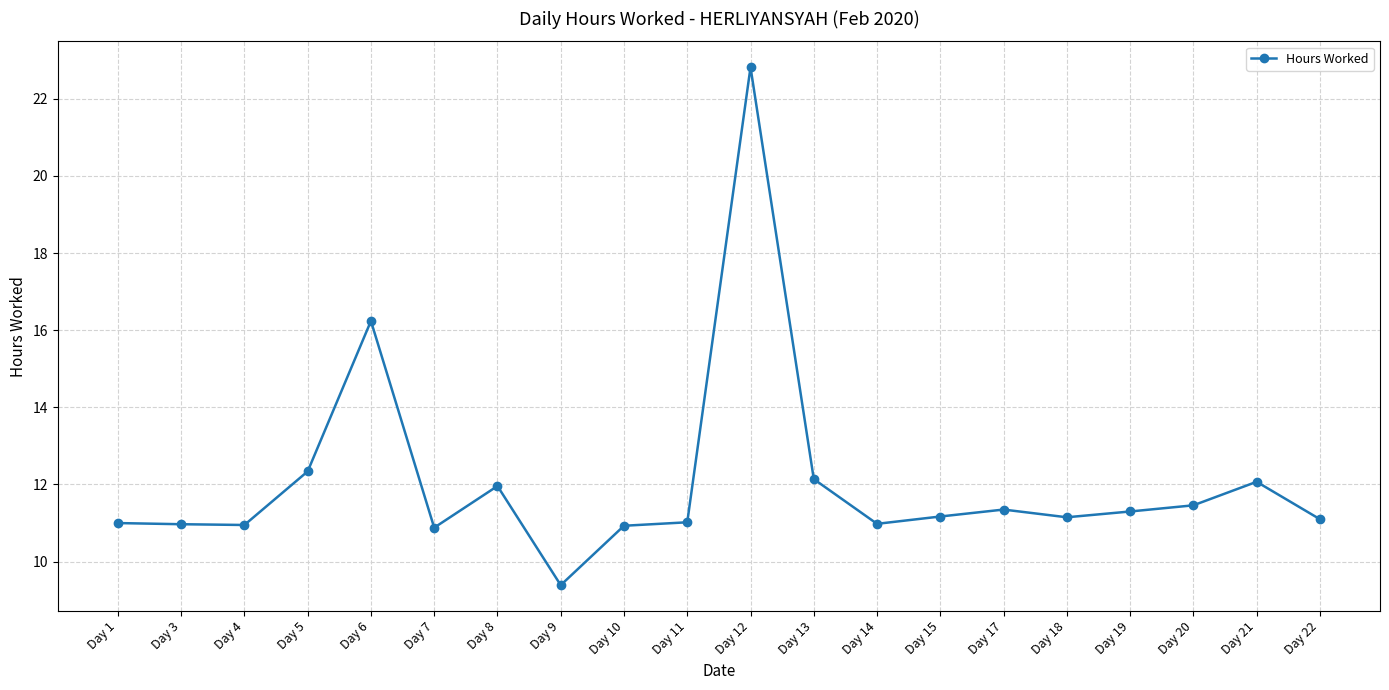

True or false: the data shows 11.1 at Day 22.

True